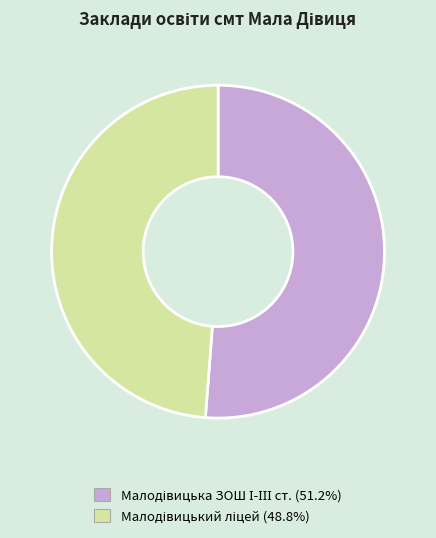

Is there any slice that represents more than half of the pie?

Yes